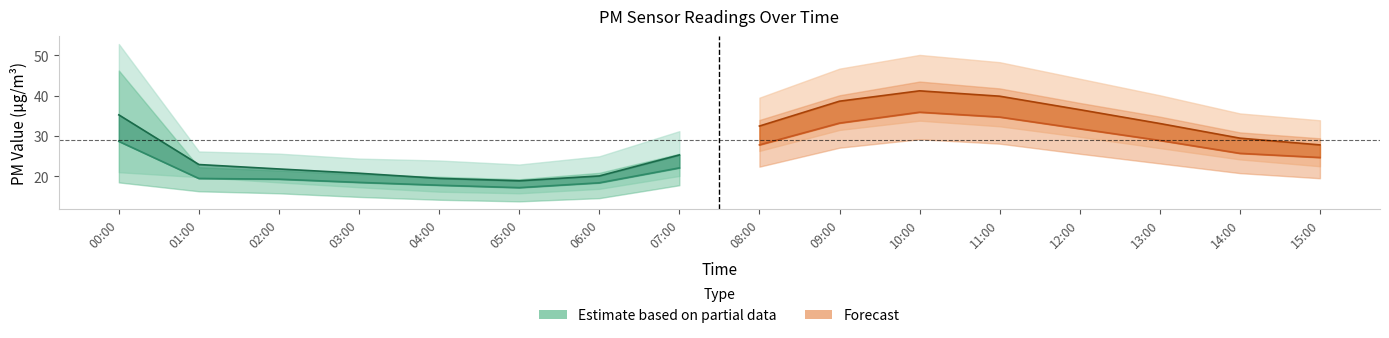

The value of P1 (estimate) at 03:00 is 33.7. True or false?

False